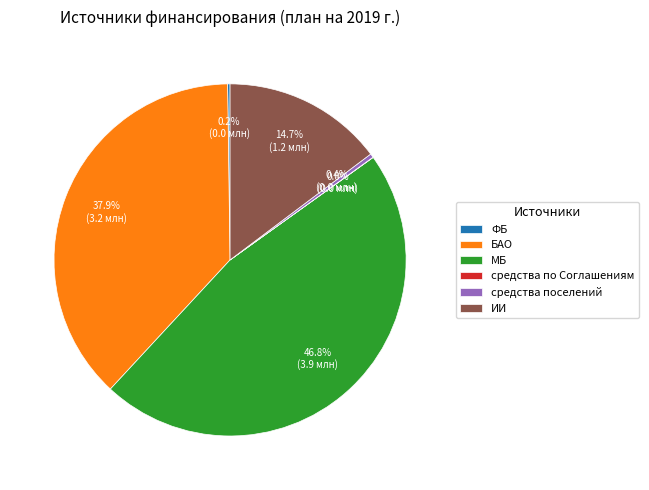

Which slice is the largest?

МБ